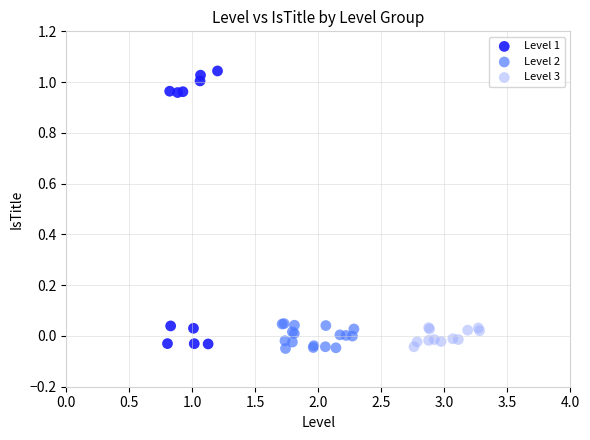

Which series has the largest Y range (max minus min)?

Level 1